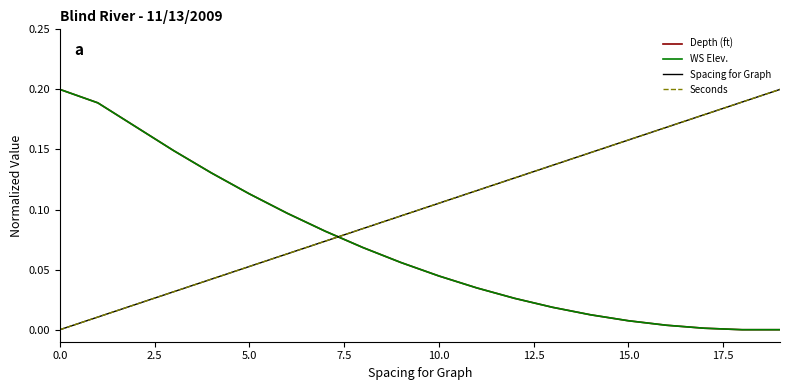

After their last crossing, which series has the higher values: Depth (ft) or WS Elev.?

WS Elev.